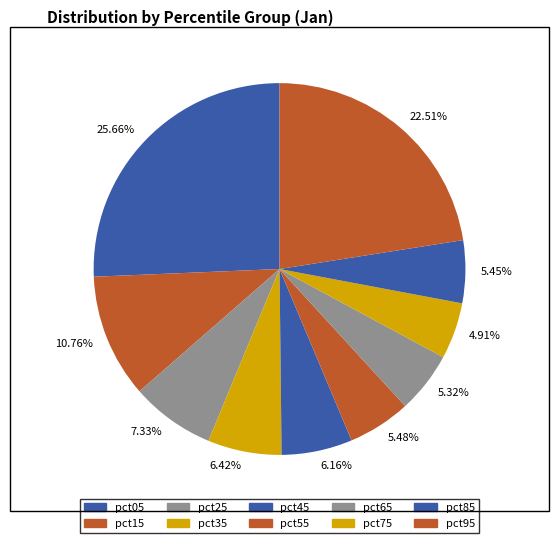

Does pct85 represent more than half of the total?

No